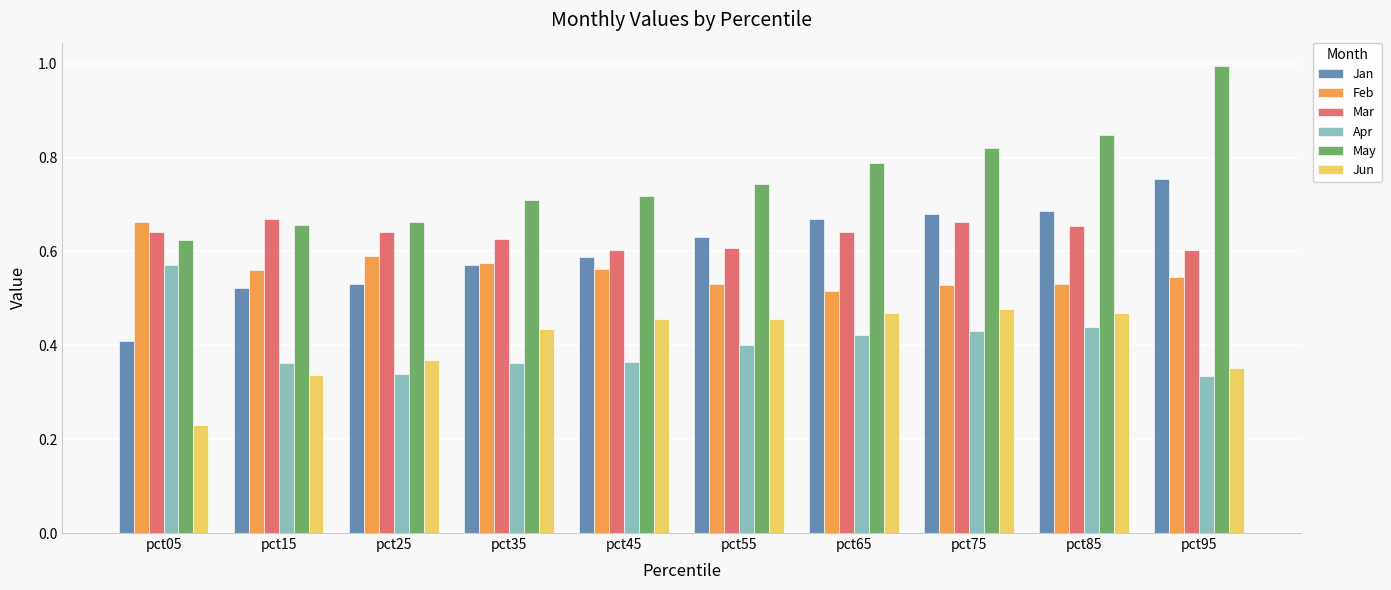

Does the chart contain stacked bars?

No